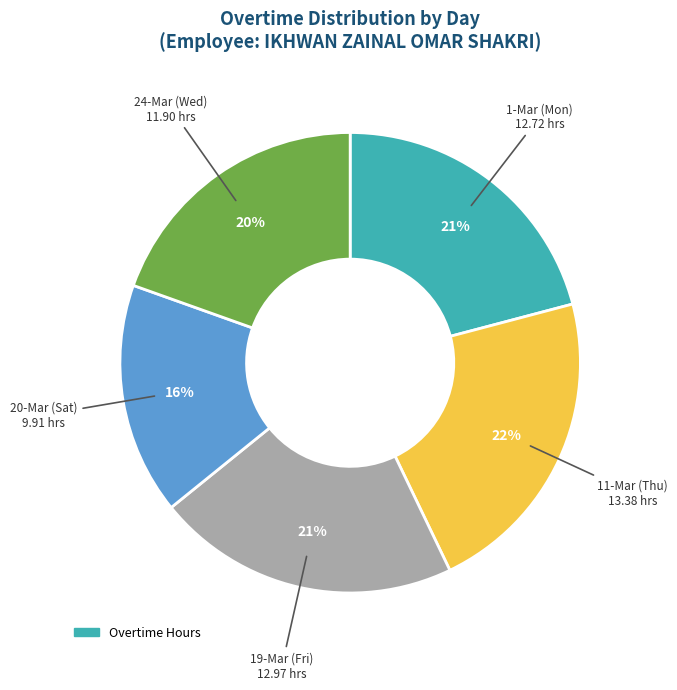

Does any single category account for the majority?

No